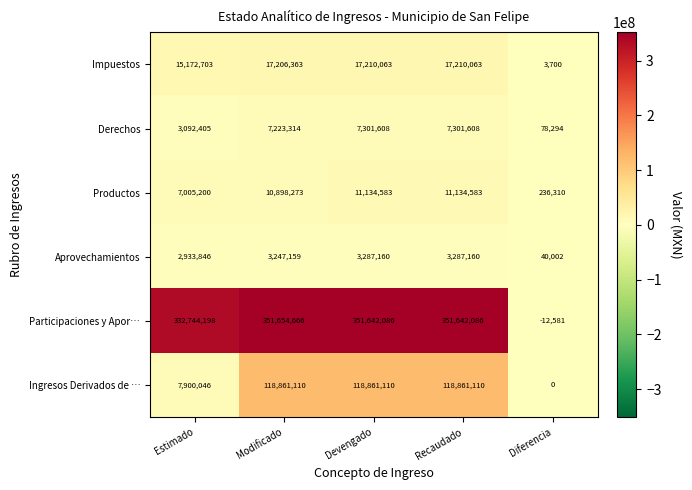

What is the smallest value displayed?

-12581